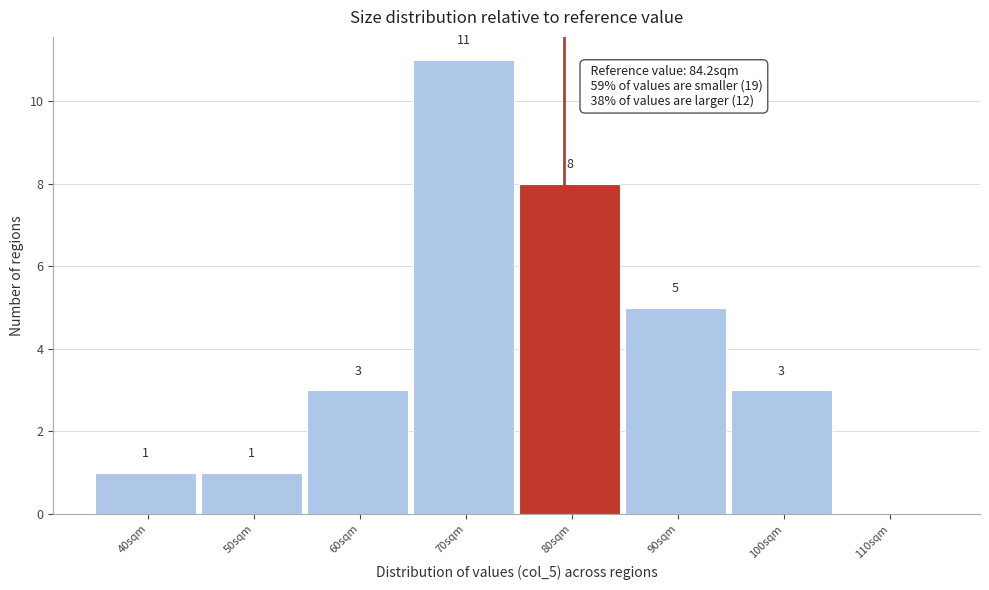

Reading left to right, what are all the values shown in this chart?

40sqm=1	50sqm=1	60sqm=3	70sqm=11	80sqm=8	90sqm=5	100sqm=3	110sqm=0